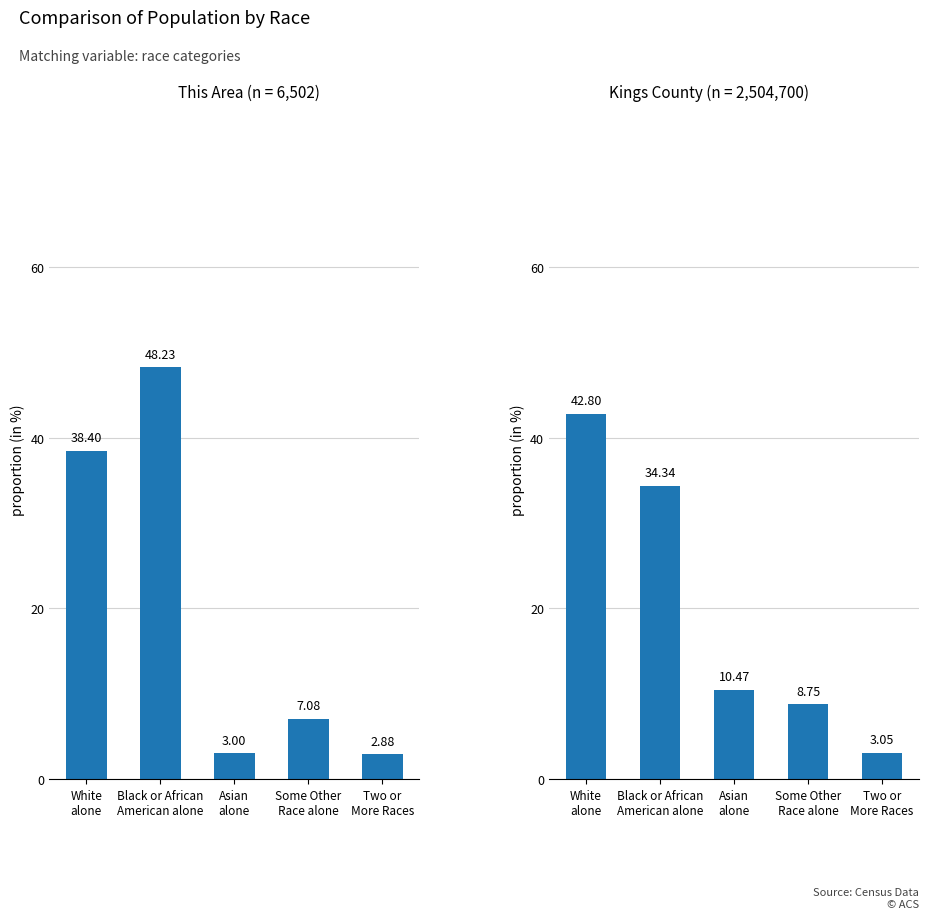

Rank the series by their average value, from highest to lowest.

This Area, Kings County